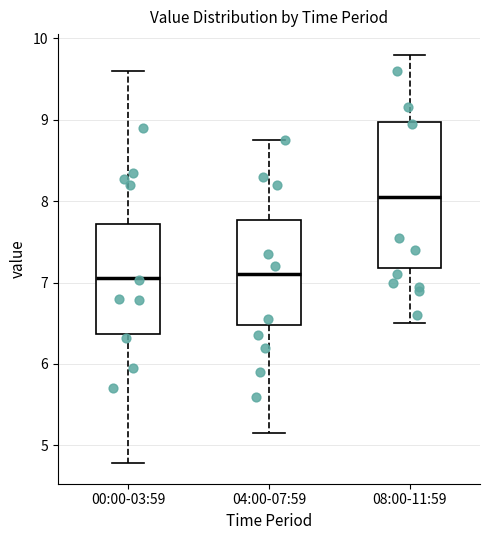

Which box has the highest median line?

08:00-11:59